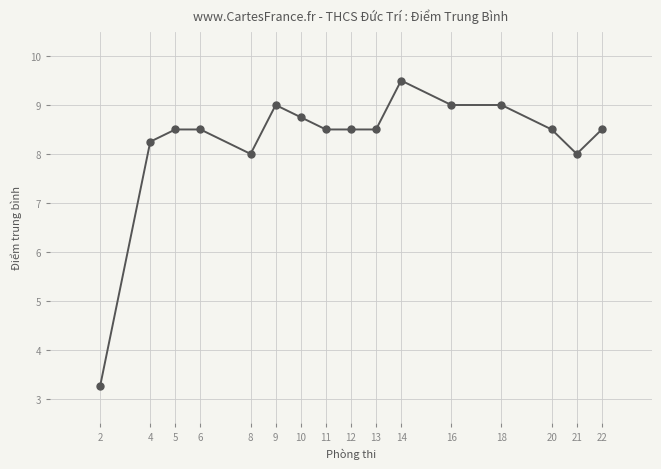

What is the greatest value displayed?

9.5